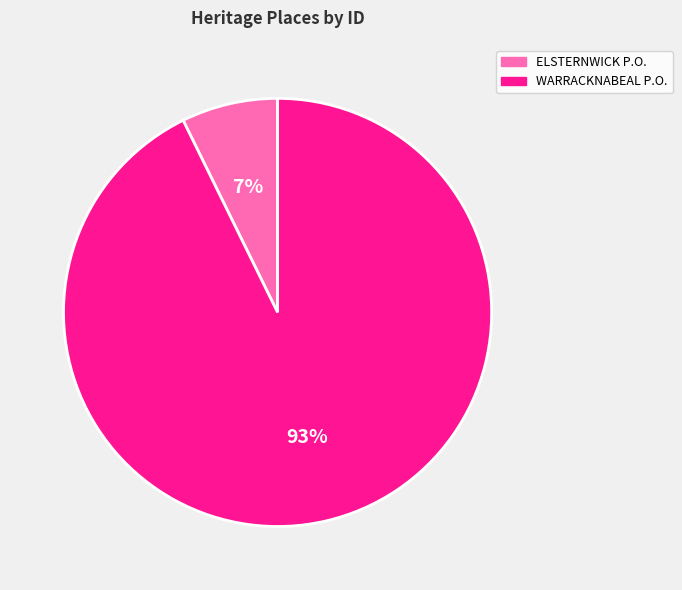

To the nearest percent, what is the average slice percentage?

50%